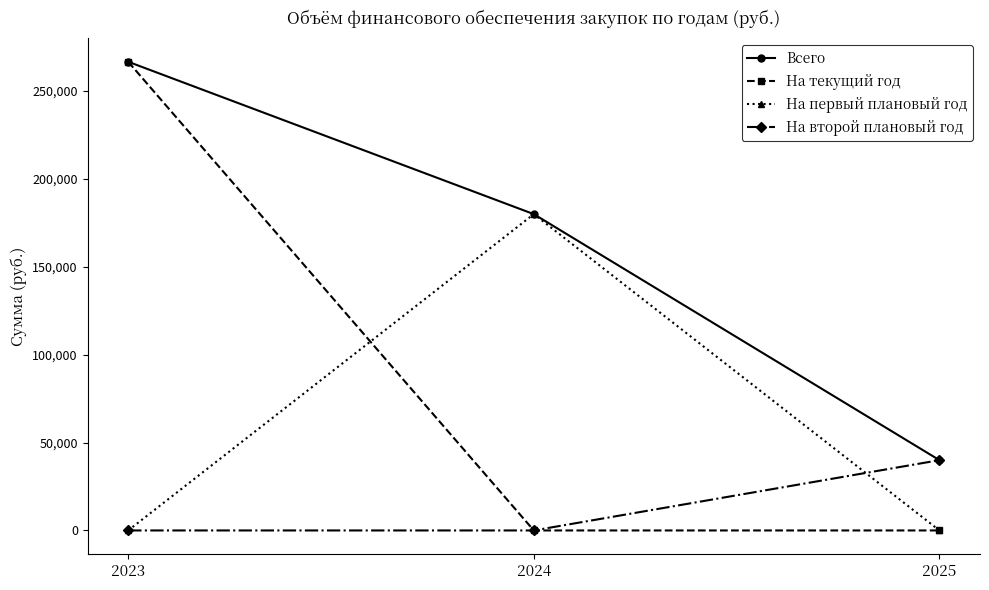

How many data points in На второй плановый год are above 0?

1